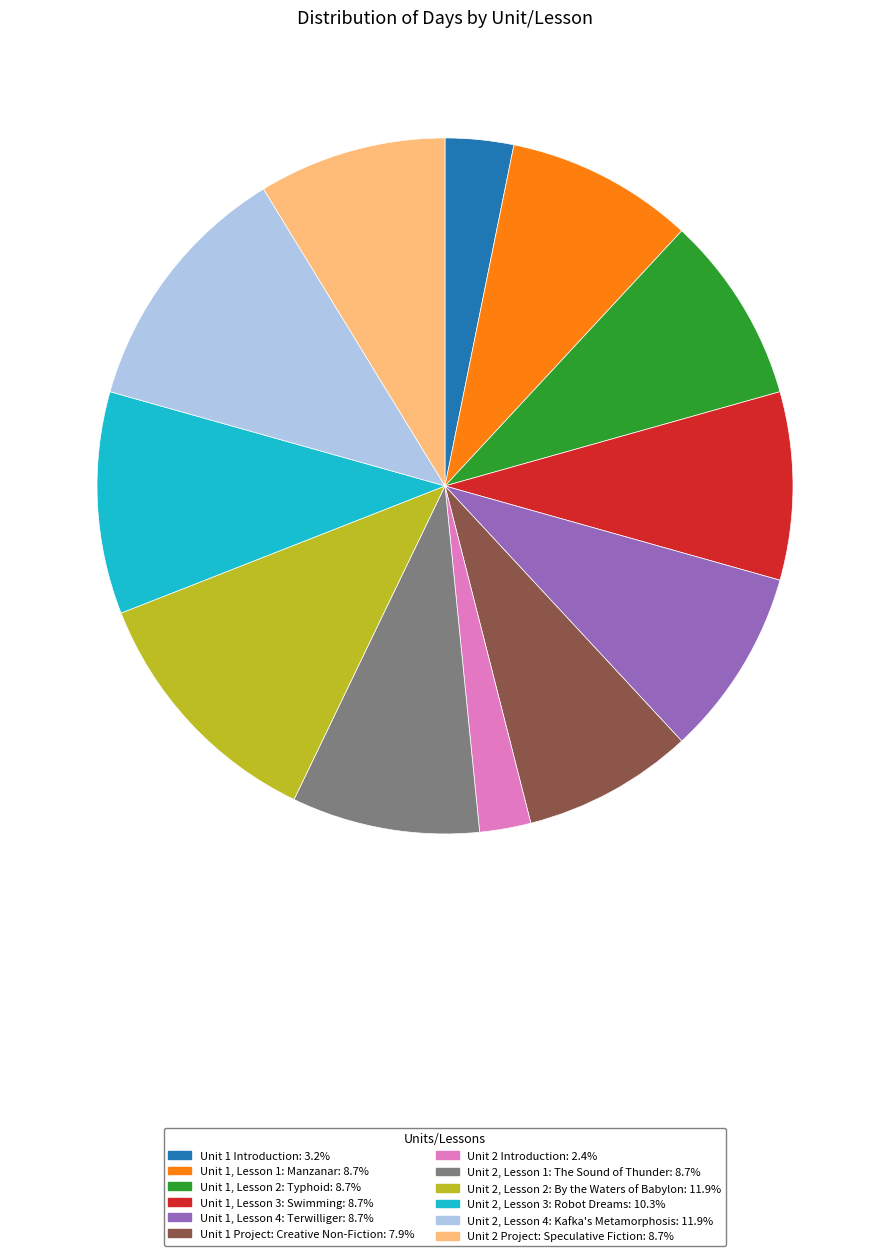

Approximately how many times larger is the value at Unit 2 Introduction: 2.4% compared to Unit 1 Project: Creative Non-Fiction: 7.9%?

0.3